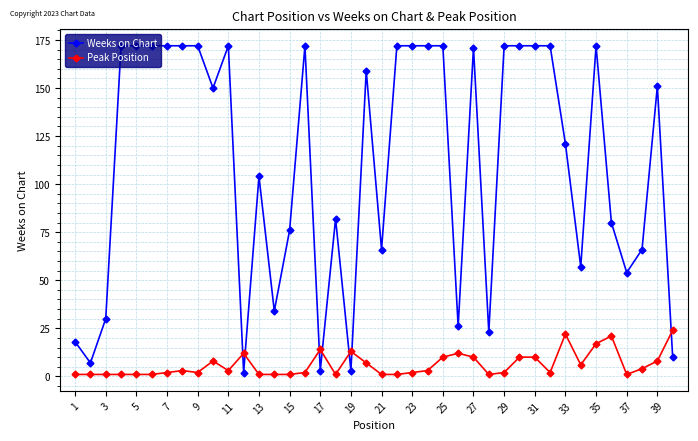

What is the sum of all Peak Position values?

243